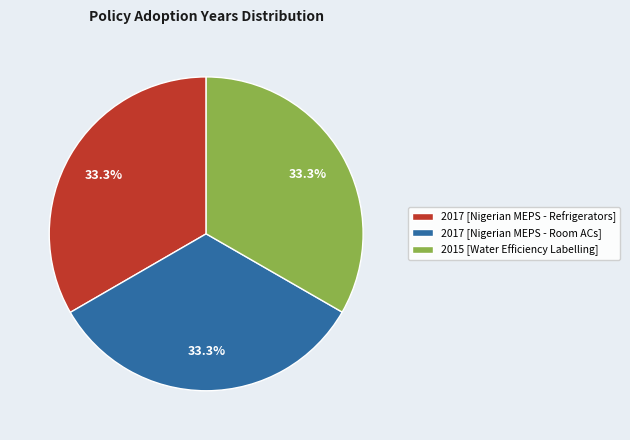

Is 2017 [Nigerian MEPS - Refrigerators] the majority of the pie?

No